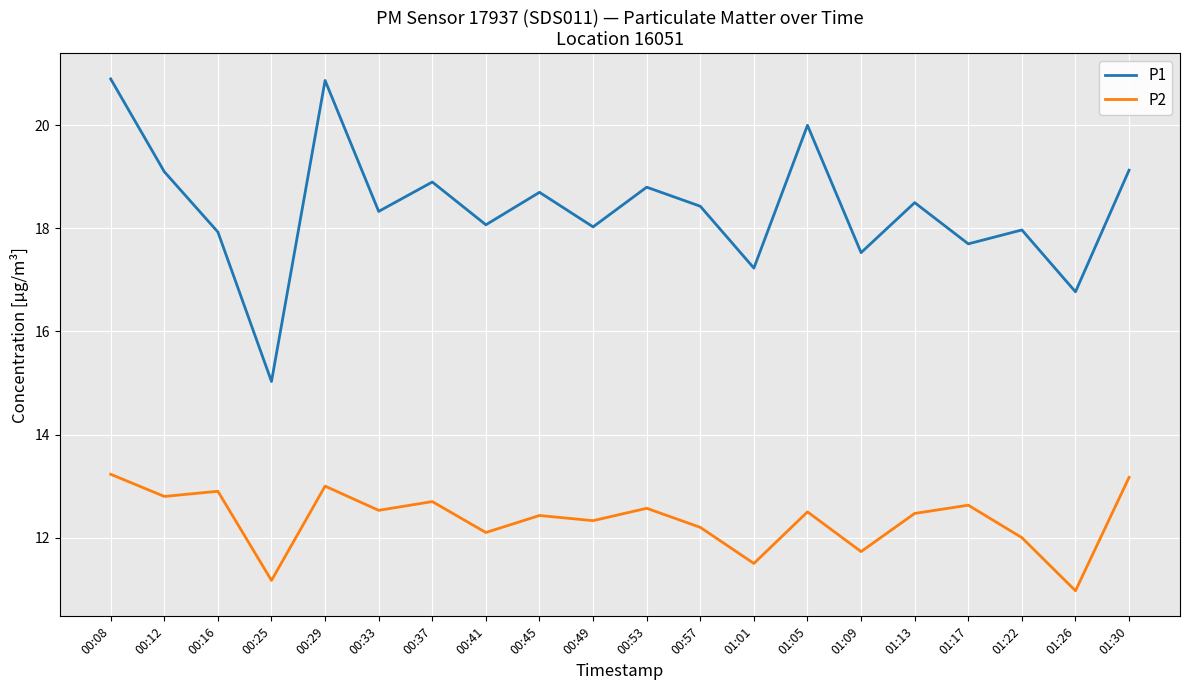

What is the approximate value of P1 at 00:57?

18.4